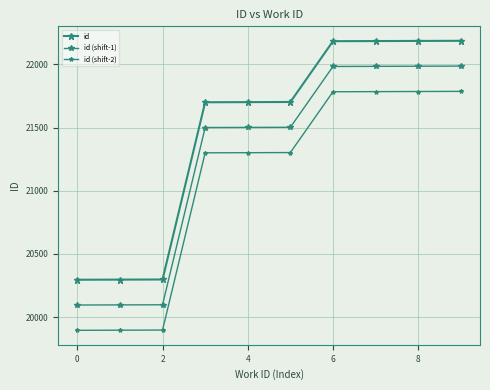

Does the chart have visible grid lines?

Yes